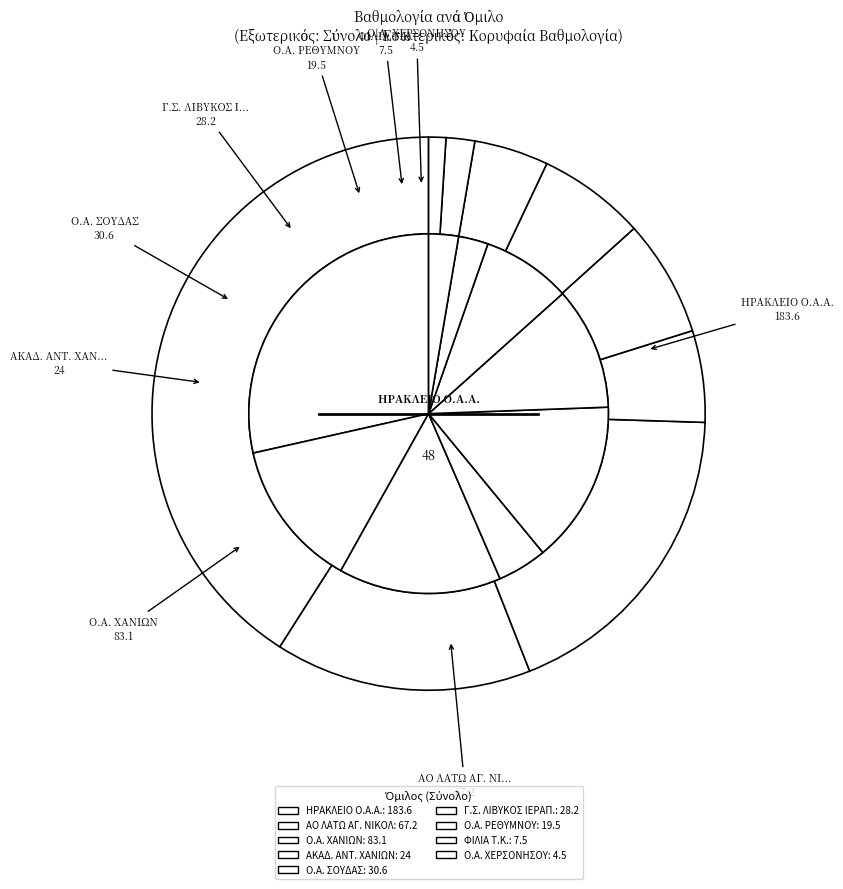

Does Ο.Α. ΡΕΘΥΜΝΟΥ represent more than half of the total?

No